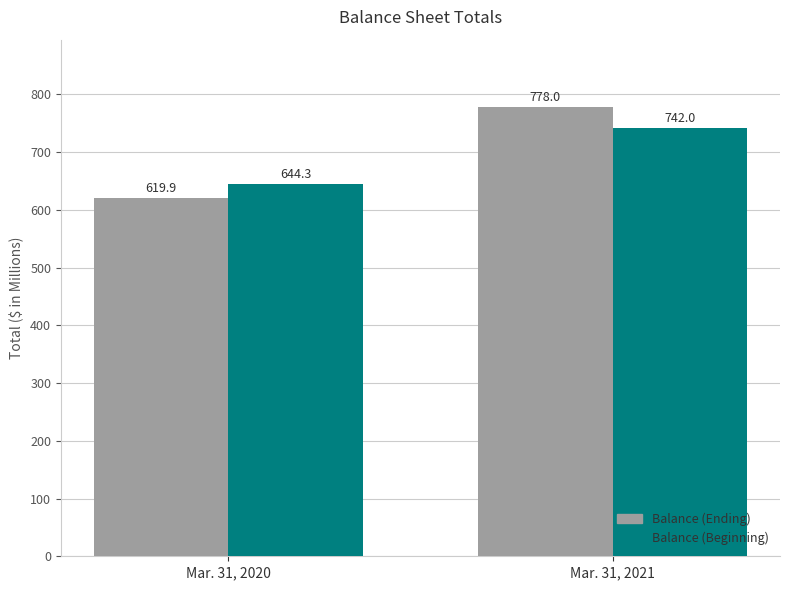

At which category is the sum across all series the highest?

Mar. 31, 2021